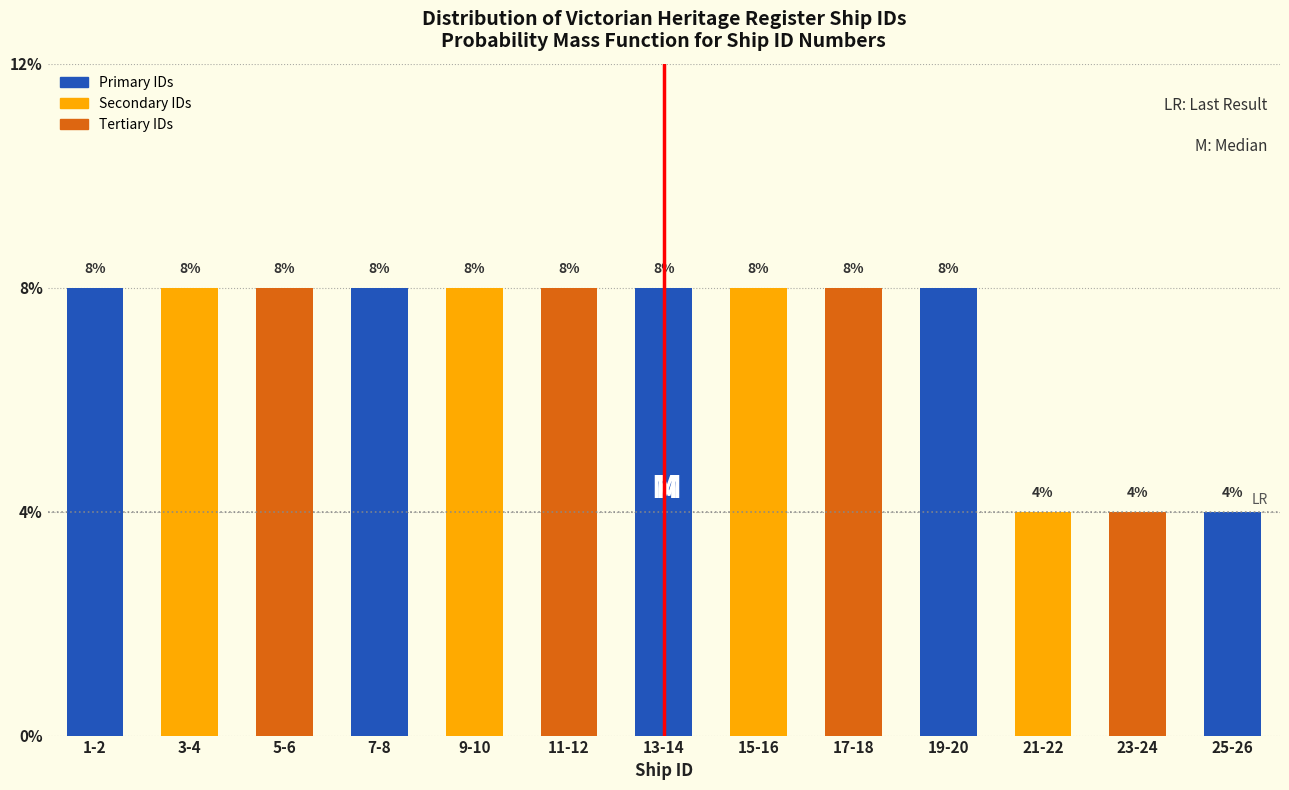

Are the bars horizontal?

No